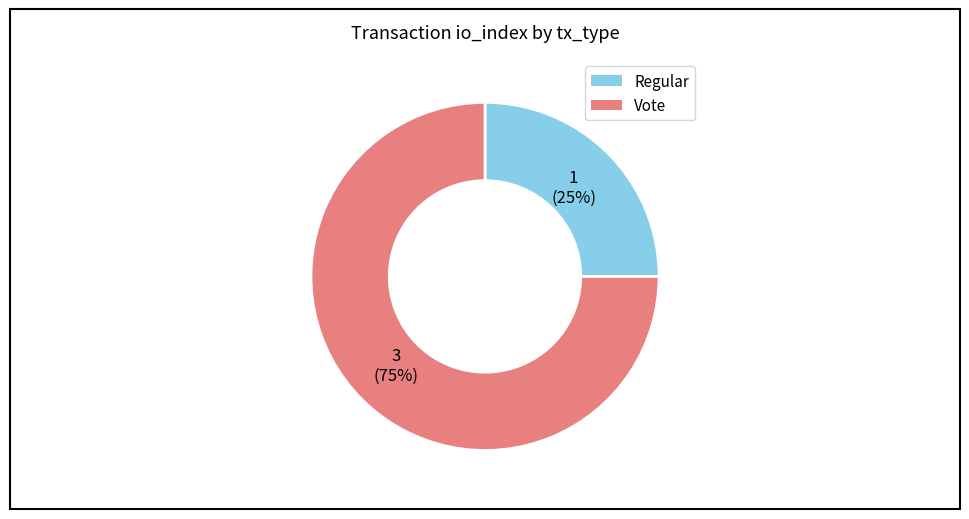

True or false: Regular accounts for 25% of the total.

True